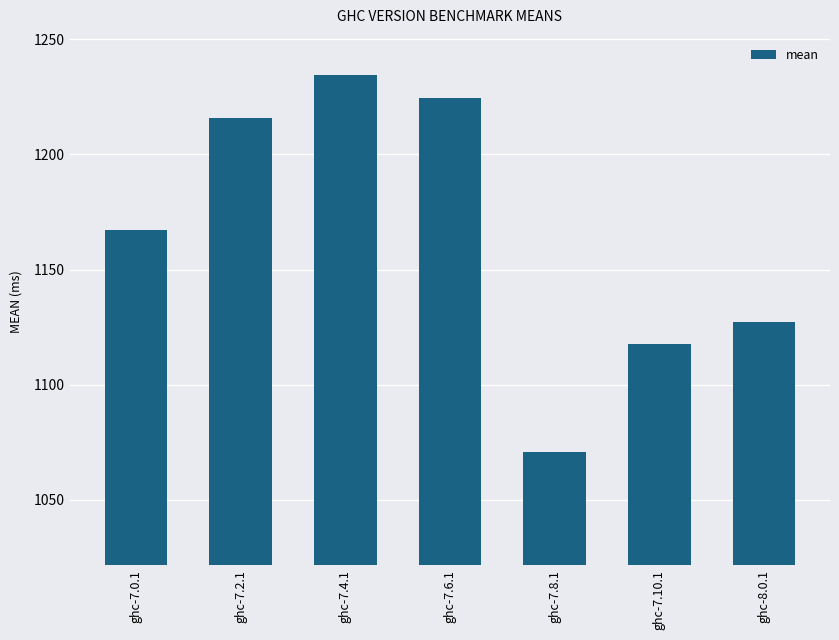

Rank the categories by value from lowest to highest.

ghc-7.8.1, ghc-7.10.1, ghc-8.0.1, ghc-7.0.1, ghc-7.2.1, ghc-7.6.1, ghc-7.4.1